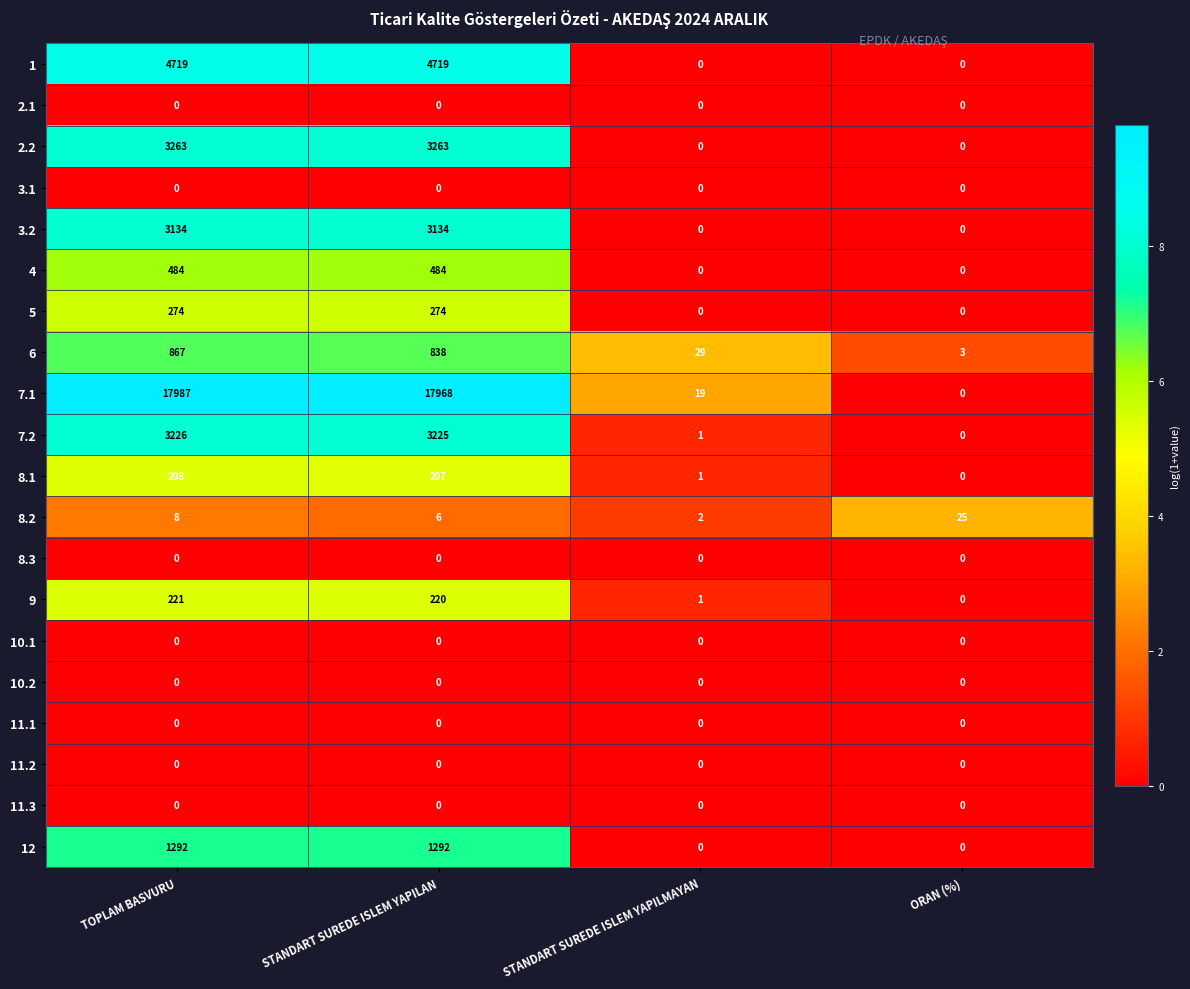

At which category is the sum across all series the highest?

TOPLAM BASVURU